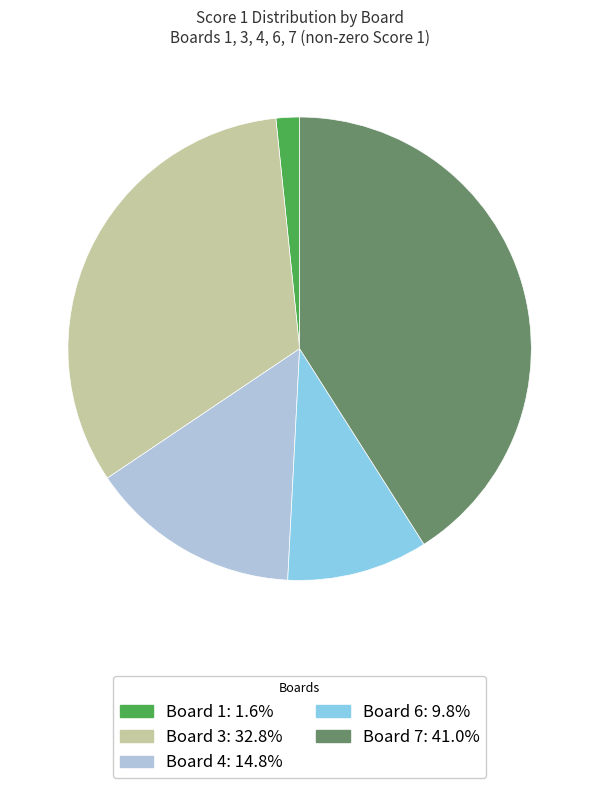

What is the largest slice in the pie chart?

Board 7